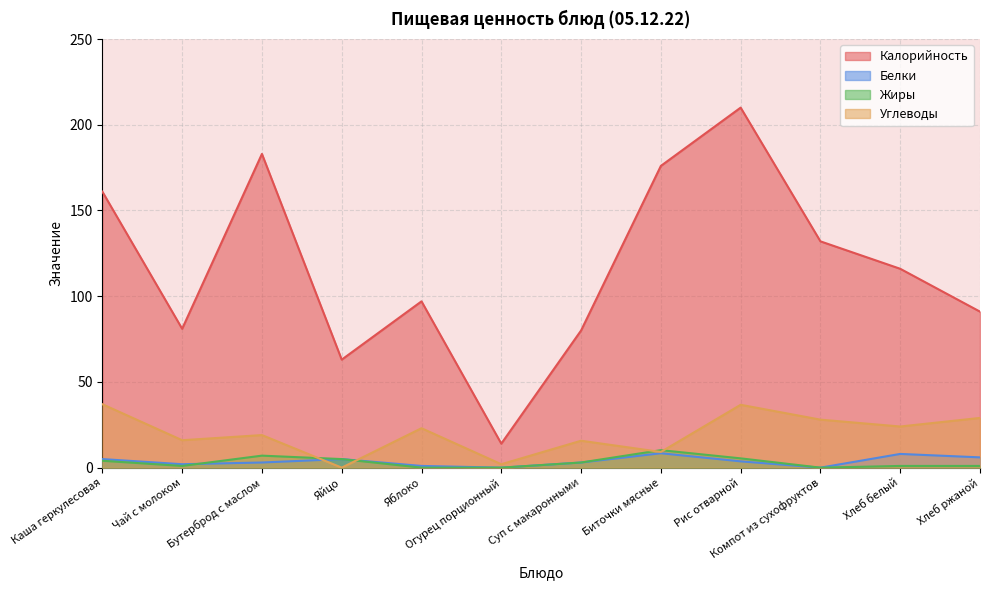

Is it true that Белки equals 2.0 at Чай с молоком?

True